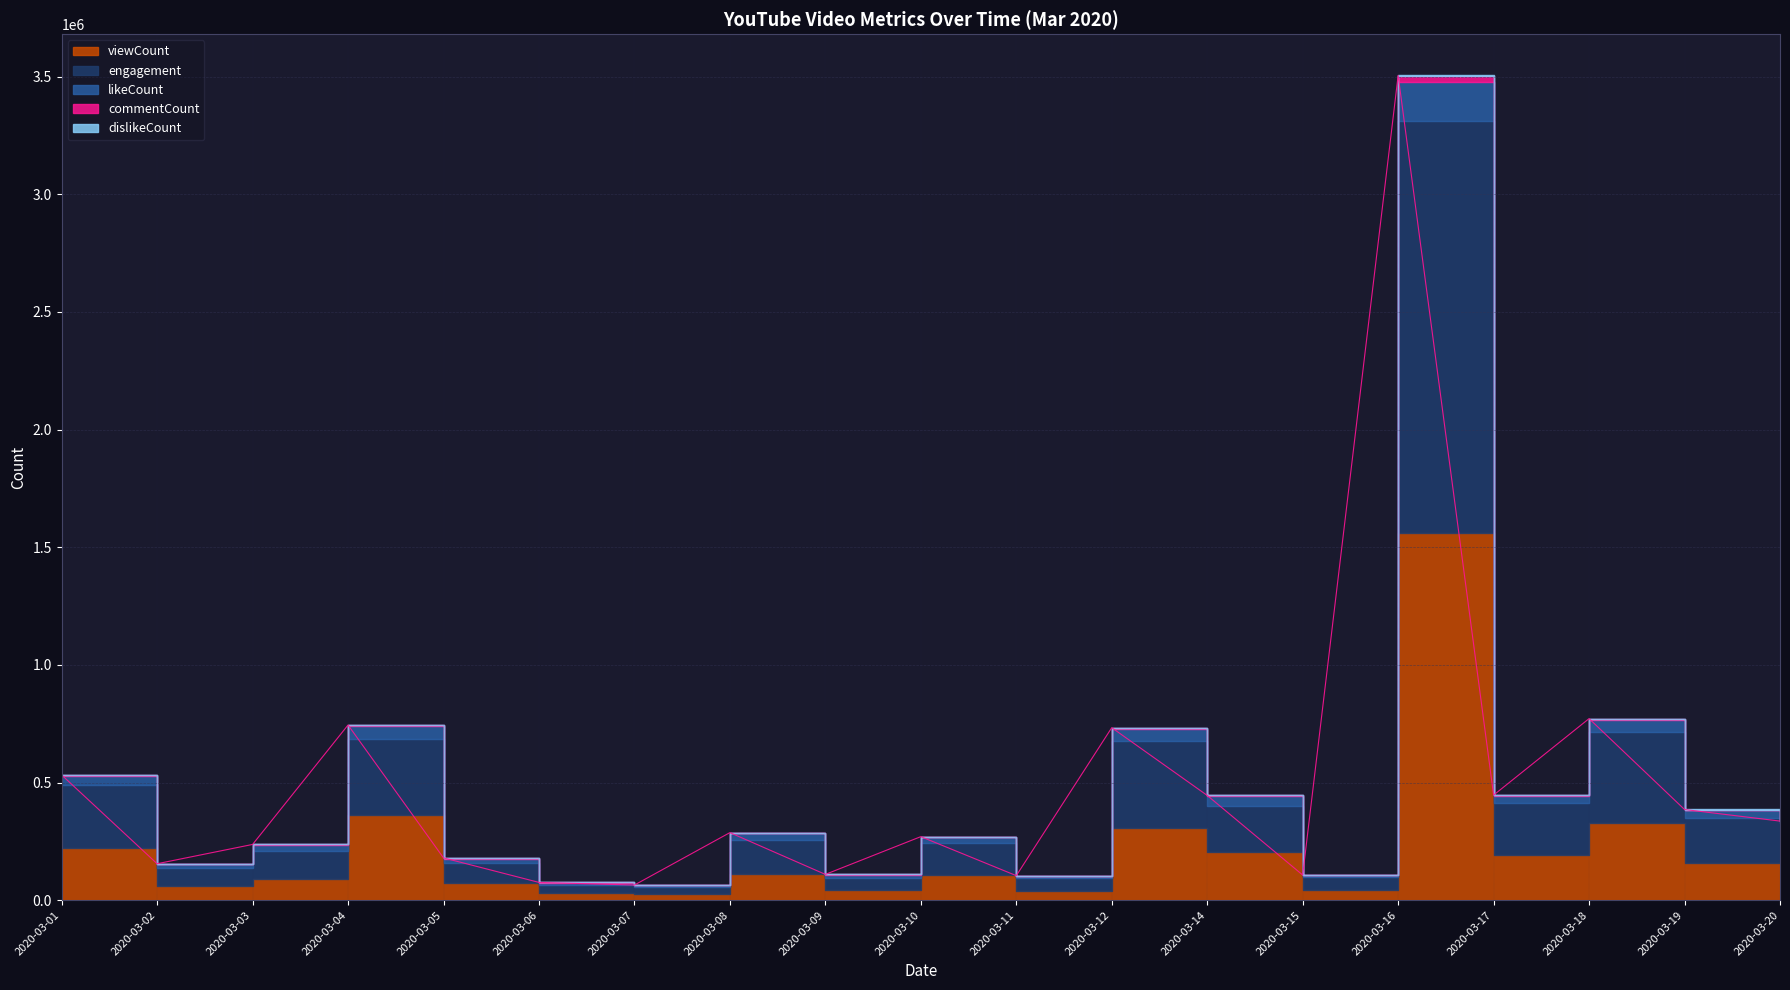

What is the sum of all viewCount values?

4122835